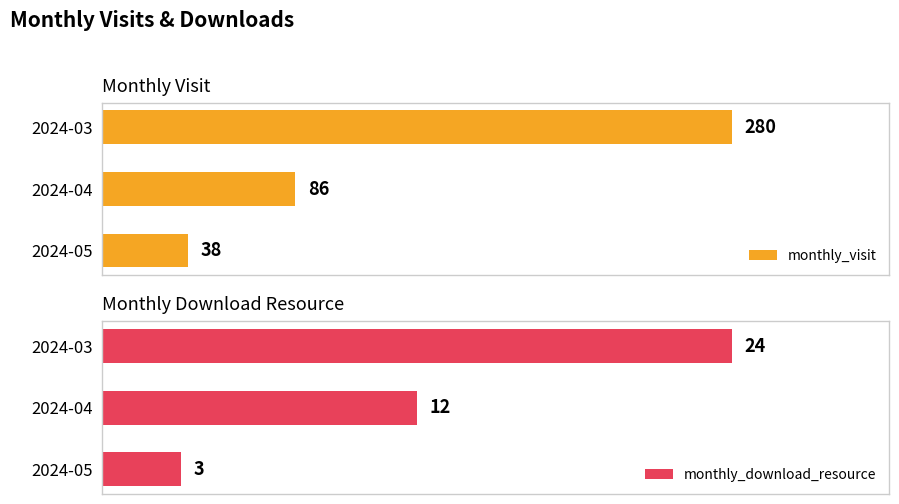

How many bars are there in total?

6